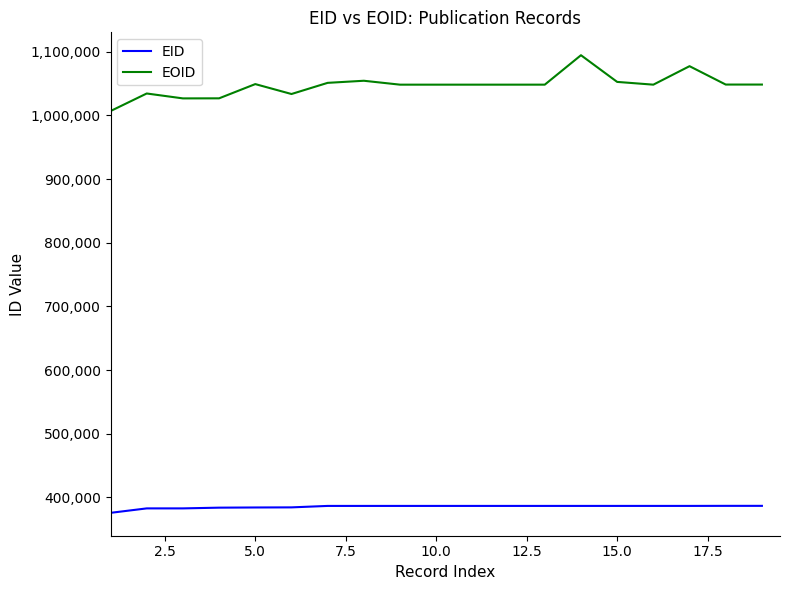

What is the average value of the EOID series?

1047104